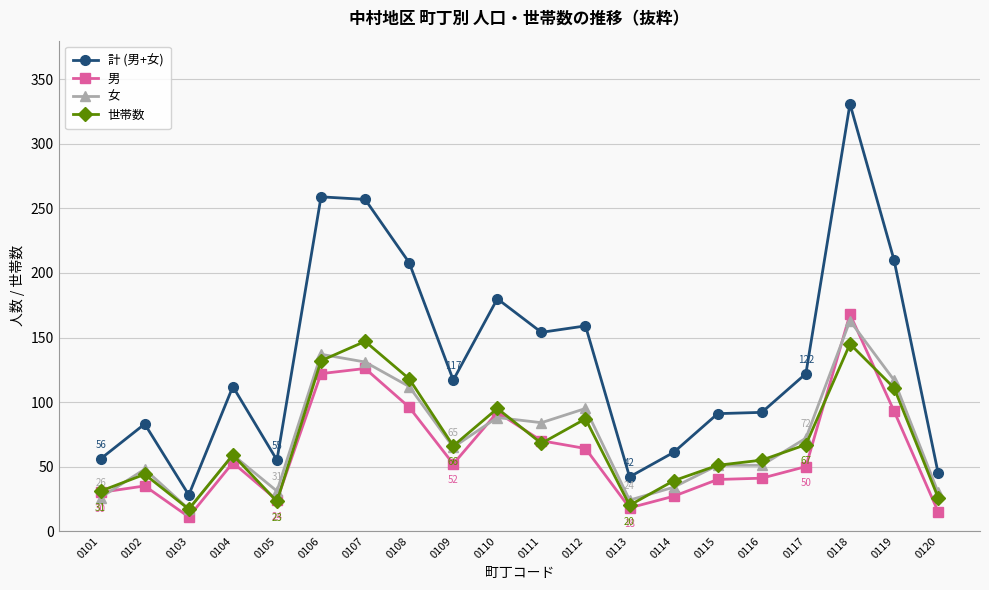

What is the smallest value displayed?

11